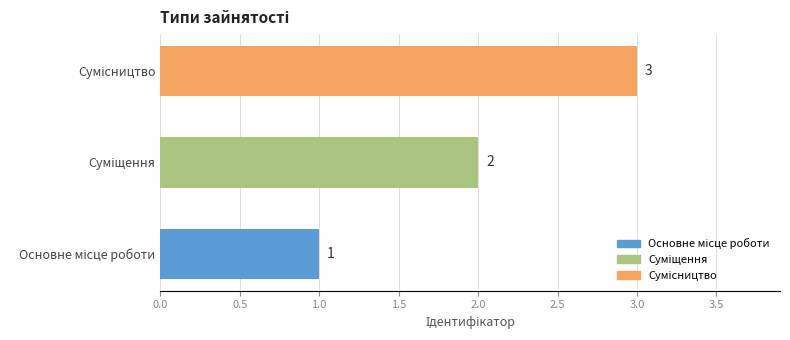

What is the maximum value shown in the chart?

3